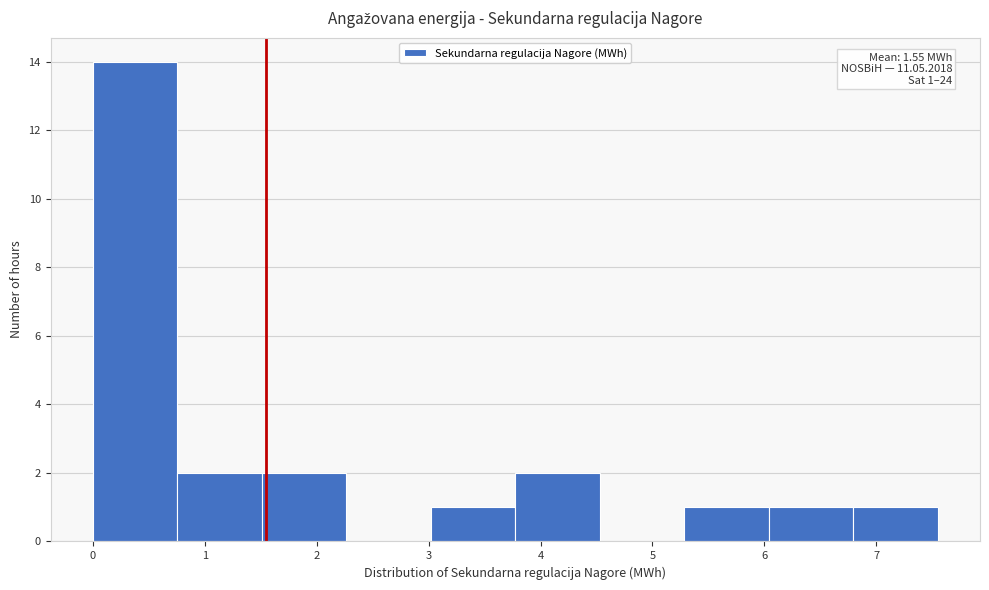

Over which range of the x-axis is the bar tallest?

0.0 to 0.8